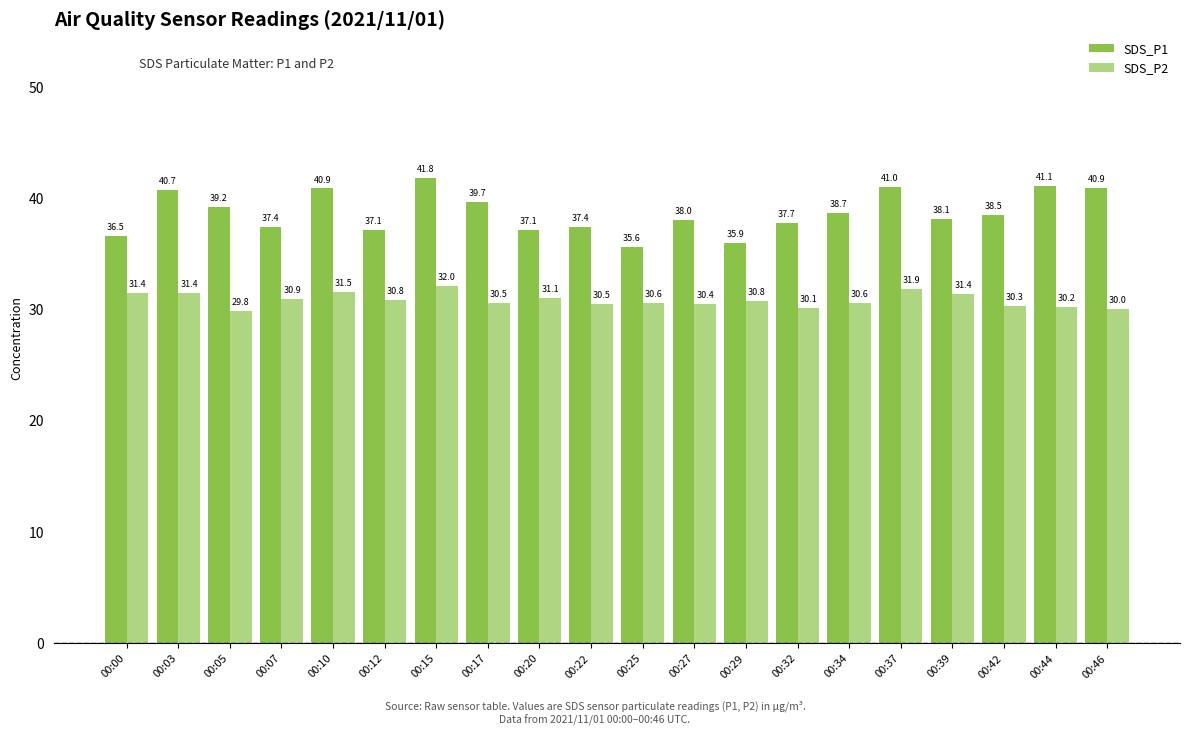

Is it true that SDS_P2 equals 9.3 at 00:03?

False